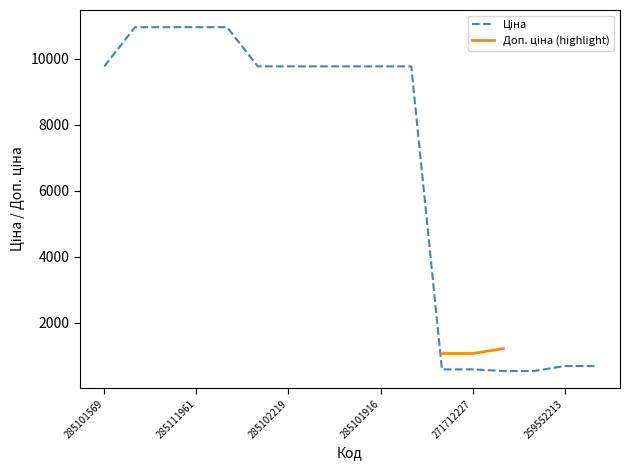

Where does the data first go above 9775?

285101569